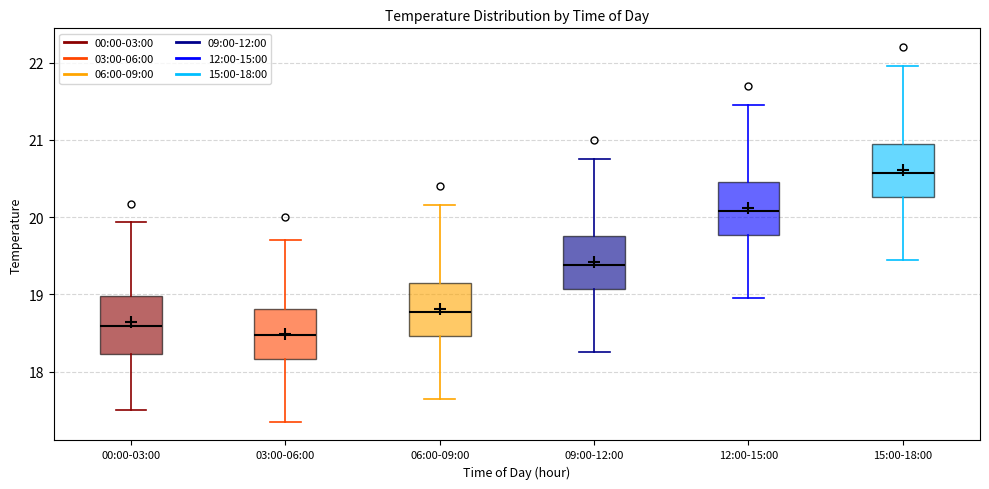

Reading left to right, read every box against the y-axis: the position of its median line, the range the box covers, and the ends of its whiskers. The values are not printed on the chart, so give them approximately, as read against the axis.

00:00-03:00: median 18.6, box 18.2 to 19.0, whiskers 17.5 to 19.9
03:00-06:00: median 18.5, box 18.2 to 18.8, whiskers 17.4 to 19.7
06:00-09:00: median 18.8, box 18.5 to 19.2, whiskers 17.7 to 20.2
09:00-12:00: median 19.4, box 19.1 to 19.8, whiskers 18.3 to 20.8
12:00-15:00: median 20.1, box 19.8 to 20.5, whiskers 19.0 to 21.5
15:00-18:00: median 20.6, box 20.3 to 21.0, whiskers 19.5 to 22.0